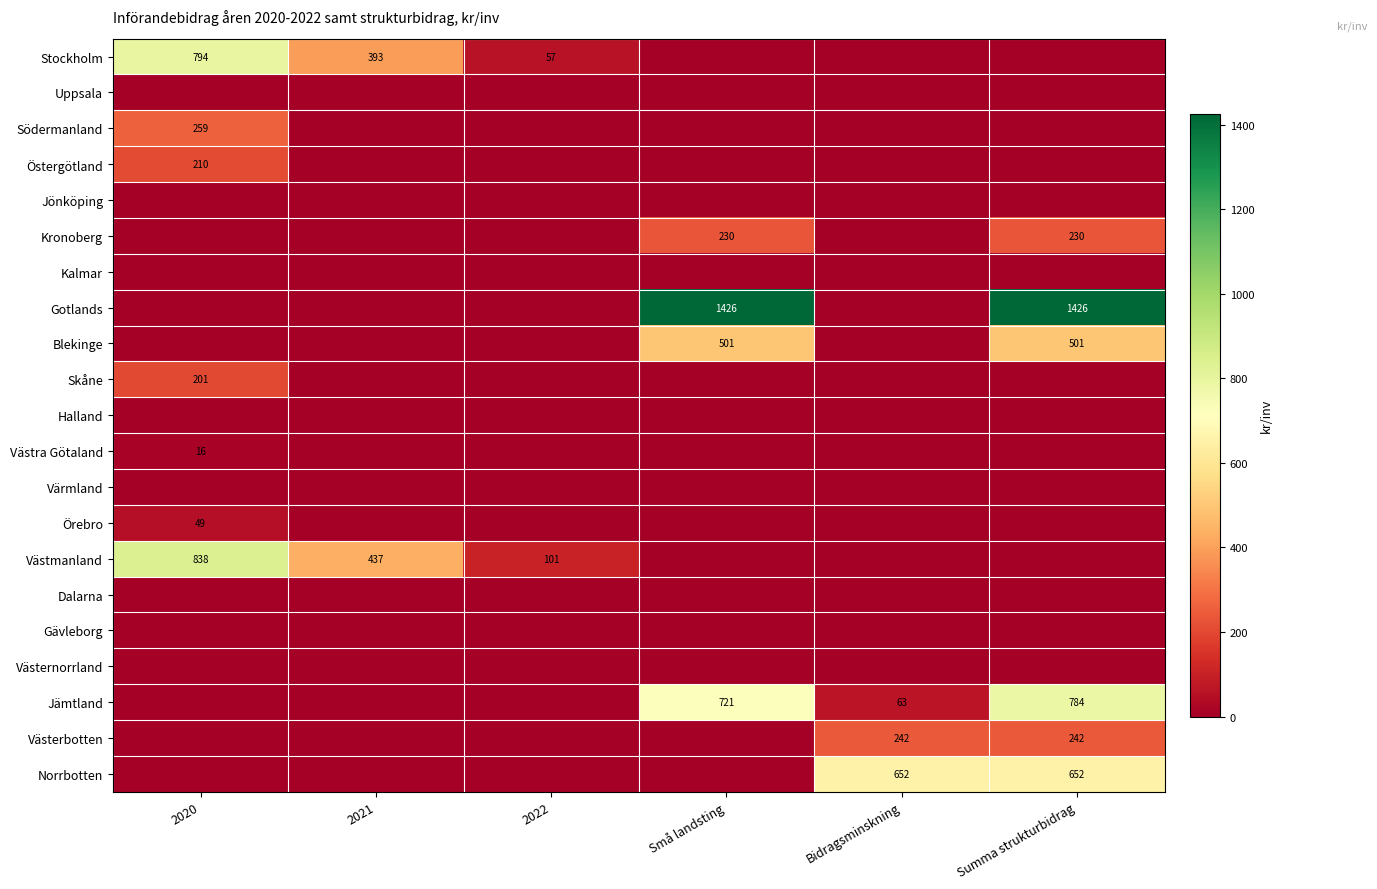

True or false: Örebro has a value of 49 at 2020.

True